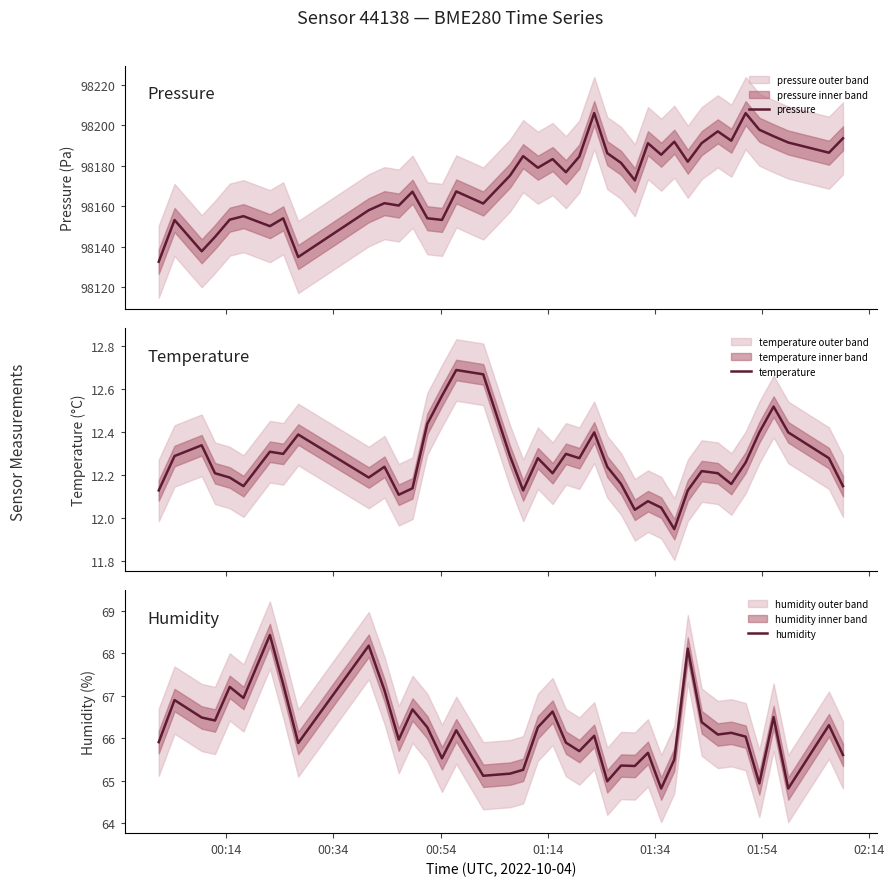

What is the maximum value for pressure?

98205.9